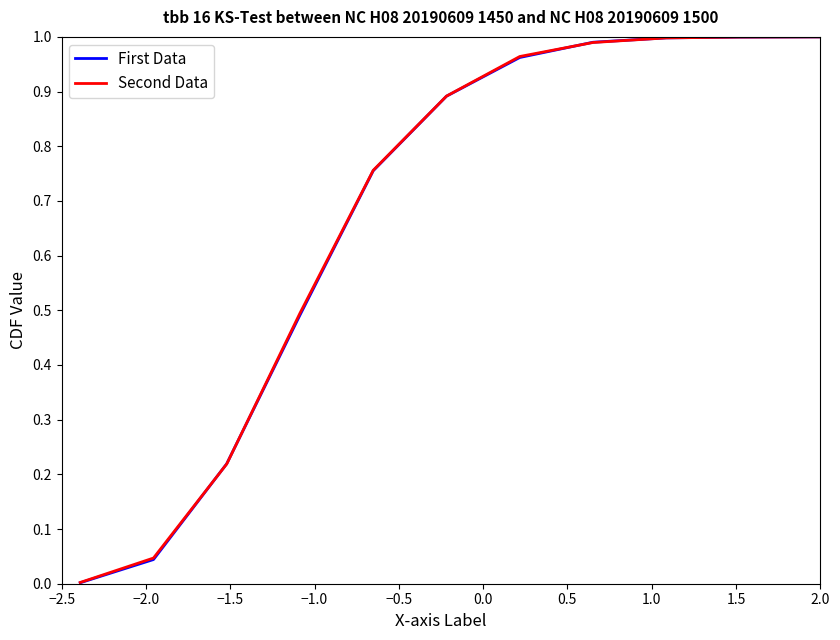

Which series has the largest range (max minus min)?

First Data